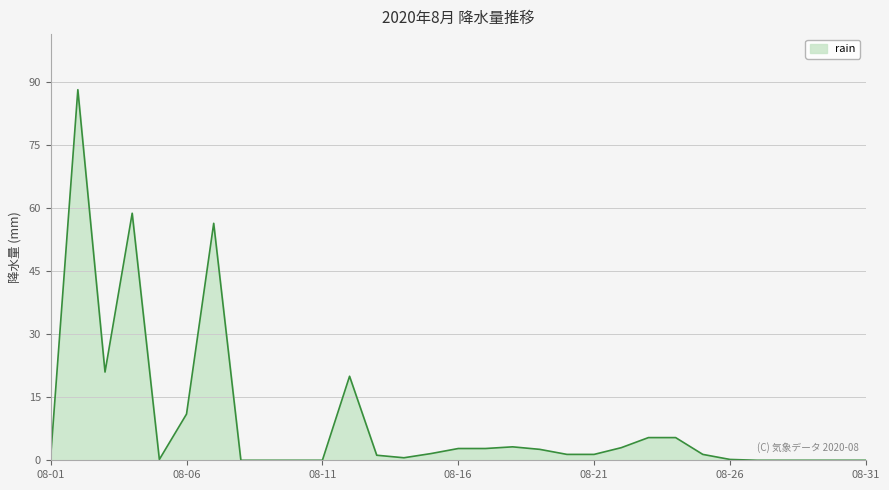

True or false: there are more than 0 points higher than both neighbors.

True